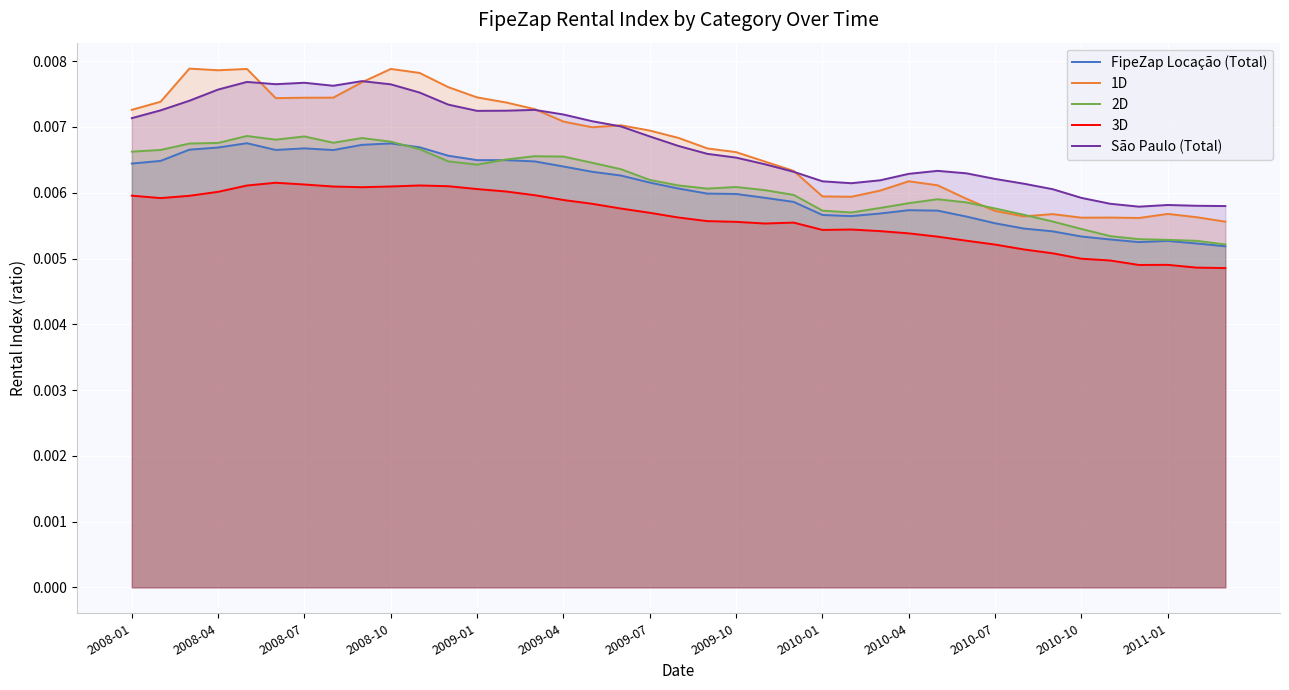

Reading left to right, transcribe all the data shown in this chart.

FipeZap Locação (Total): 0.0	0.0	0.0	0.0	0.0	0.0	0.0	0.0	0.0	0.0	0.0	0.0	0.0	0.0	0.0	0.0	0.0	0.0	0.0	0.0	0.0	0.0	0.0	0.0	0.0	0.0	0.0	0.0	0.0	0.0	0.0	0.0	0.0	0.0	0.0	0.0	0.0	0.0	0.0
1D: 0.0	0.0	0.0	0.0	0.0	0.0	0.0	0.0	0.0	0.0	0.0	0.0	0.0	0.0	0.0	0.0	0.0	0.0	0.0	0.0	0.0	0.0	0.0	0.0	0.0	0.0	0.0	0.0	0.0	0.0	0.0	0.0	0.0	0.0	0.0	0.0	0.0	0.0	0.0
2D: 0.0	0.0	0.0	0.0	0.0	0.0	0.0	0.0	0.0	0.0	0.0	0.0	0.0	0.0	0.0	0.0	0.0	0.0	0.0	0.0	0.0	0.0	0.0	0.0	0.0	0.0	0.0	0.0	0.0	0.0	0.0	0.0	0.0	0.0	0.0	0.0	0.0	0.0	0.0
3D: 0.0	0.0	0.0	0.0	0.0	0.0	0.0	0.0	0.0	0.0	0.0	0.0	0.0	0.0	0.0	0.0	0.0	0.0	0.0	0.0	0.0	0.0	0.0	0.0	0.0	0.0	0.0	0.0	0.0	0.0	0.0	0.0	0.0	0.0	0.0	0.0	0.0	0.0	0.0
São Paulo (Total): 0.0	0.0	0.0	0.0	0.0	0.0	0.0	0.0	0.0	0.0	0.0	0.0	0.0	0.0	0.0	0.0	0.0	0.0	0.0	0.0	0.0	0.0	0.0	0.0	0.0	0.0	0.0	0.0	0.0	0.0	0.0	0.0	0.0	0.0	0.0	0.0	0.0	0.0	0.0